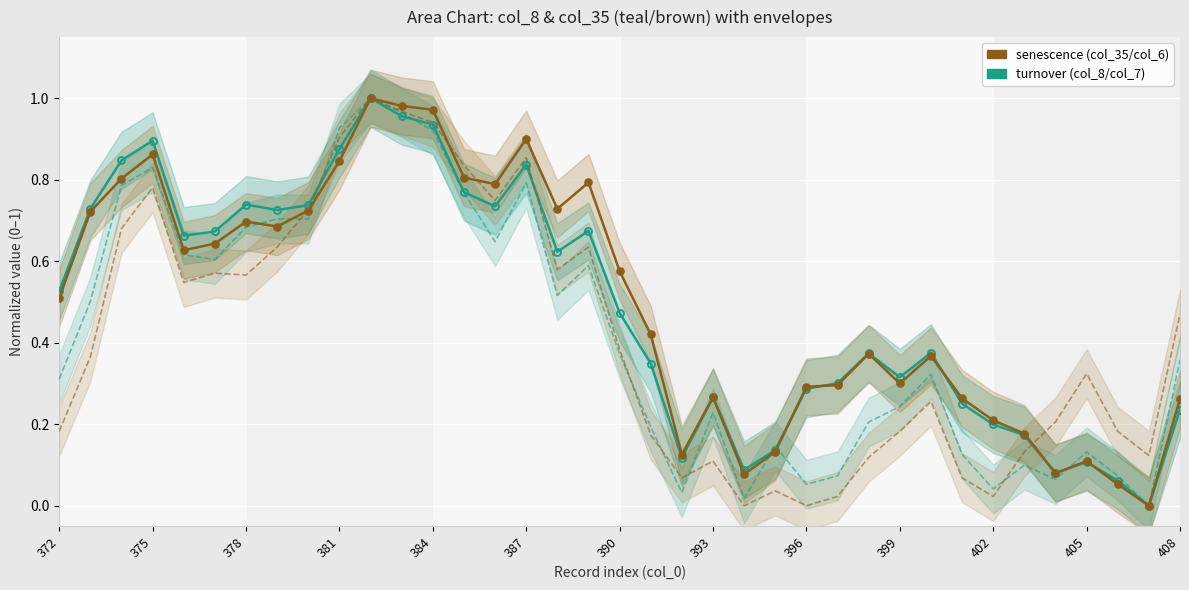

The value of col_7 at 17 is 0.3. True or false?

False